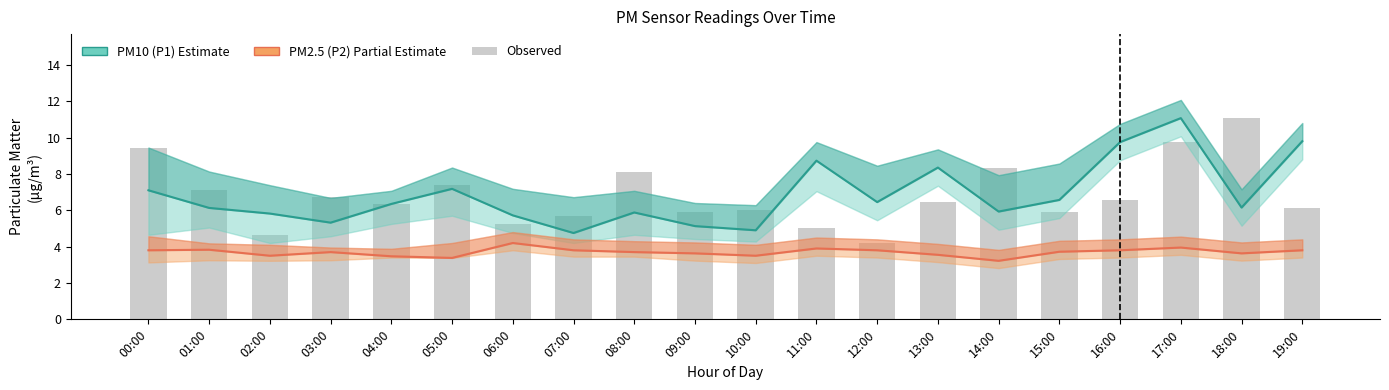

At which label does the data first exceed 6?

00:00